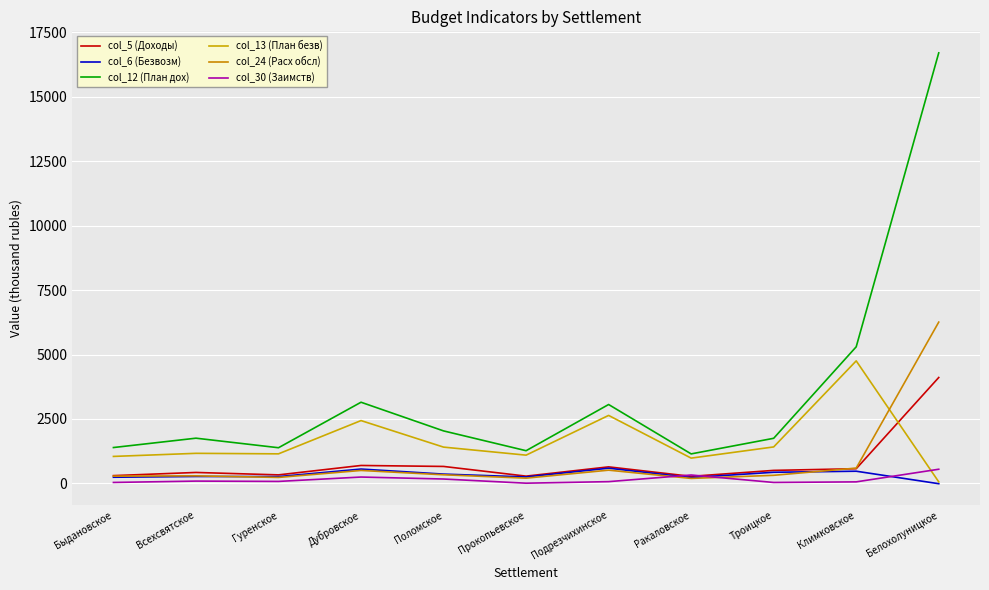

Is the value of col_24 (Расх обсл) at Прокопьевское greater than the value of col_6 (Безвозм) at Белохолуницкое?

Yes